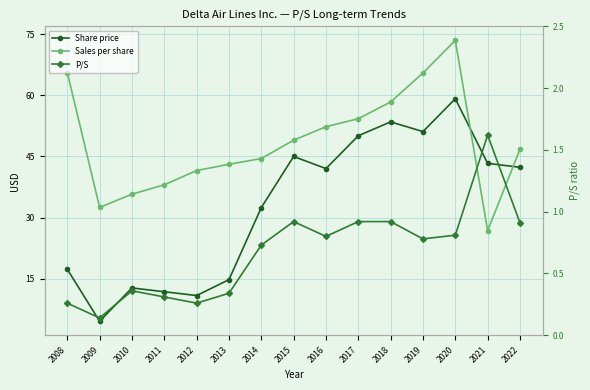

How many lines are shown in the chart?

3